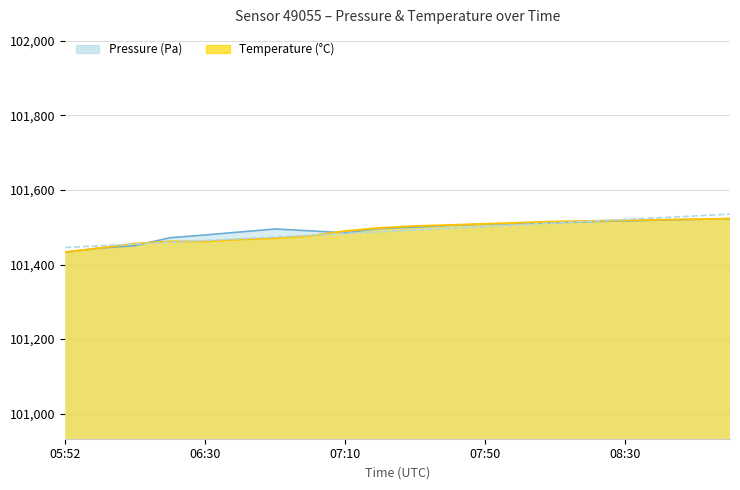

Is it true that temperature equals 101489.8 at 07:10?

True